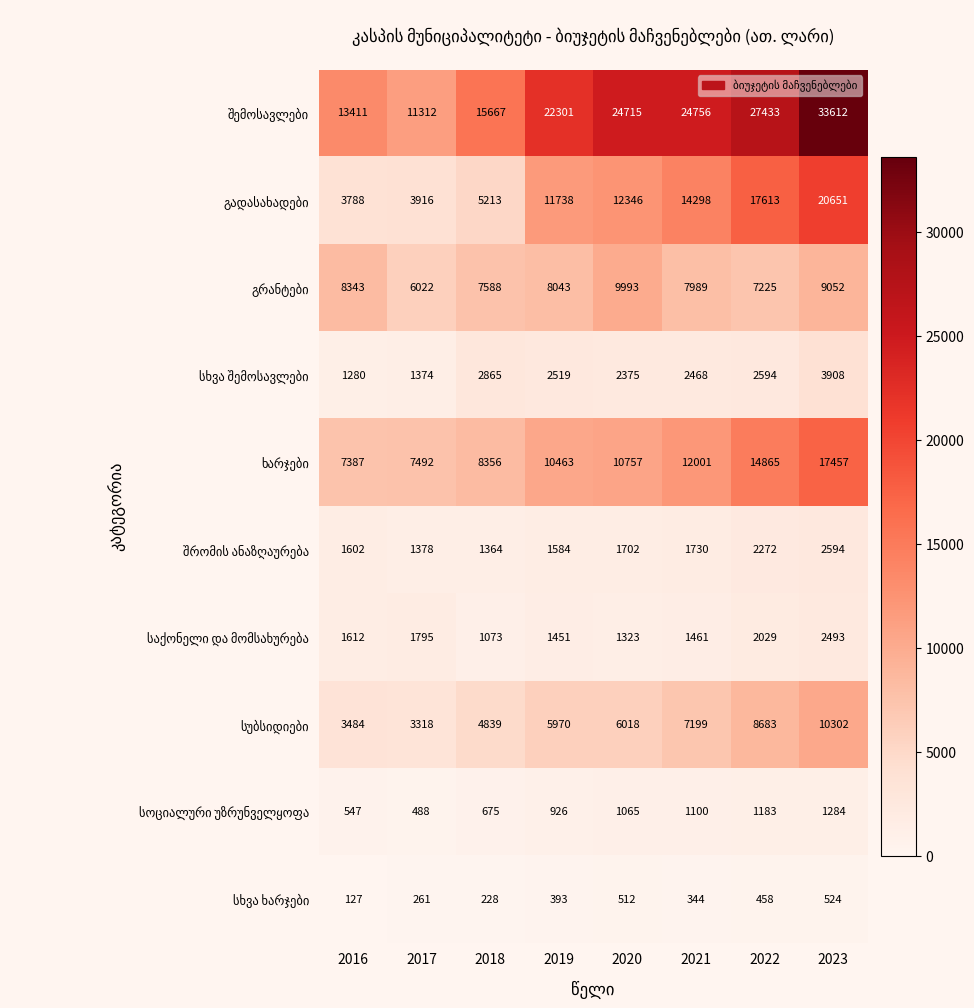

What is the total value across all series at 2020?

70806